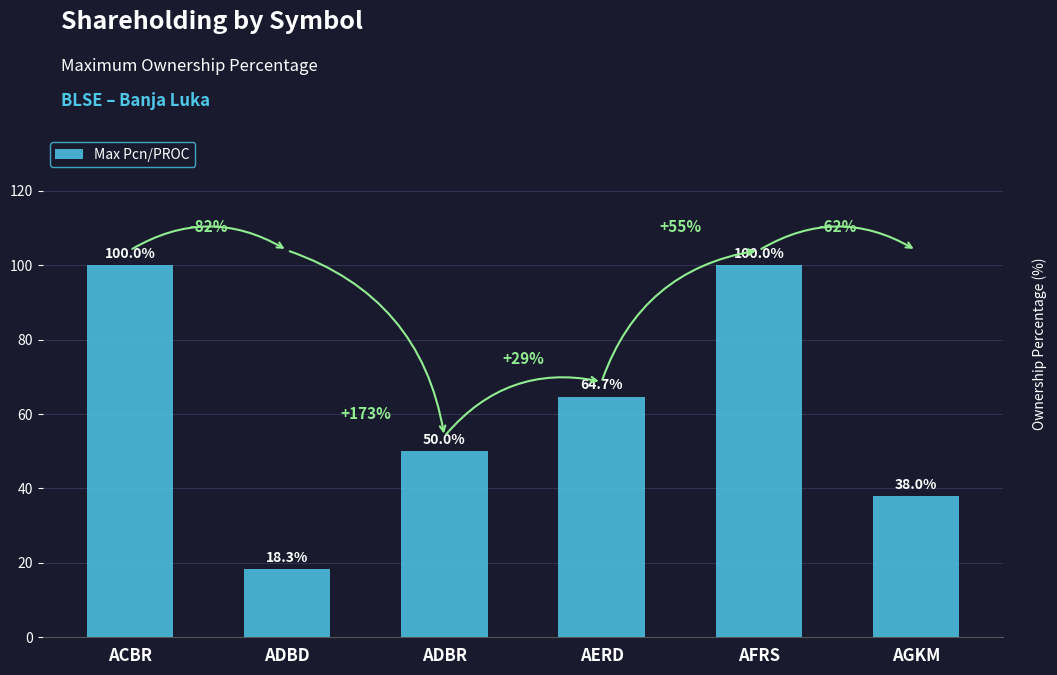

What value does the data have at ADBD?

18.3